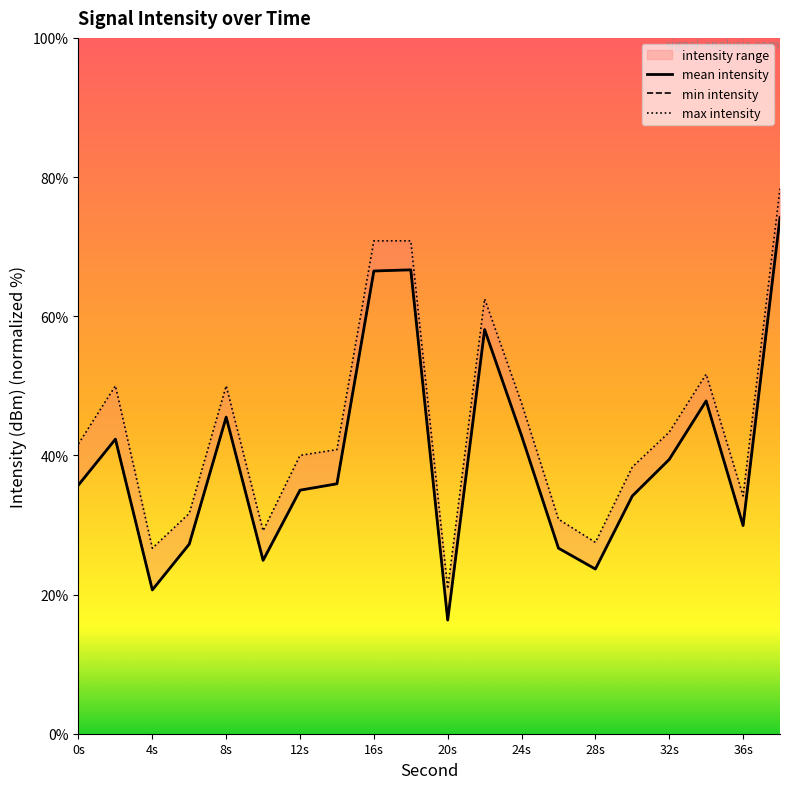

At 12s, list the series in order from smallest to largest.

mean intensity, min intensity, max intensity